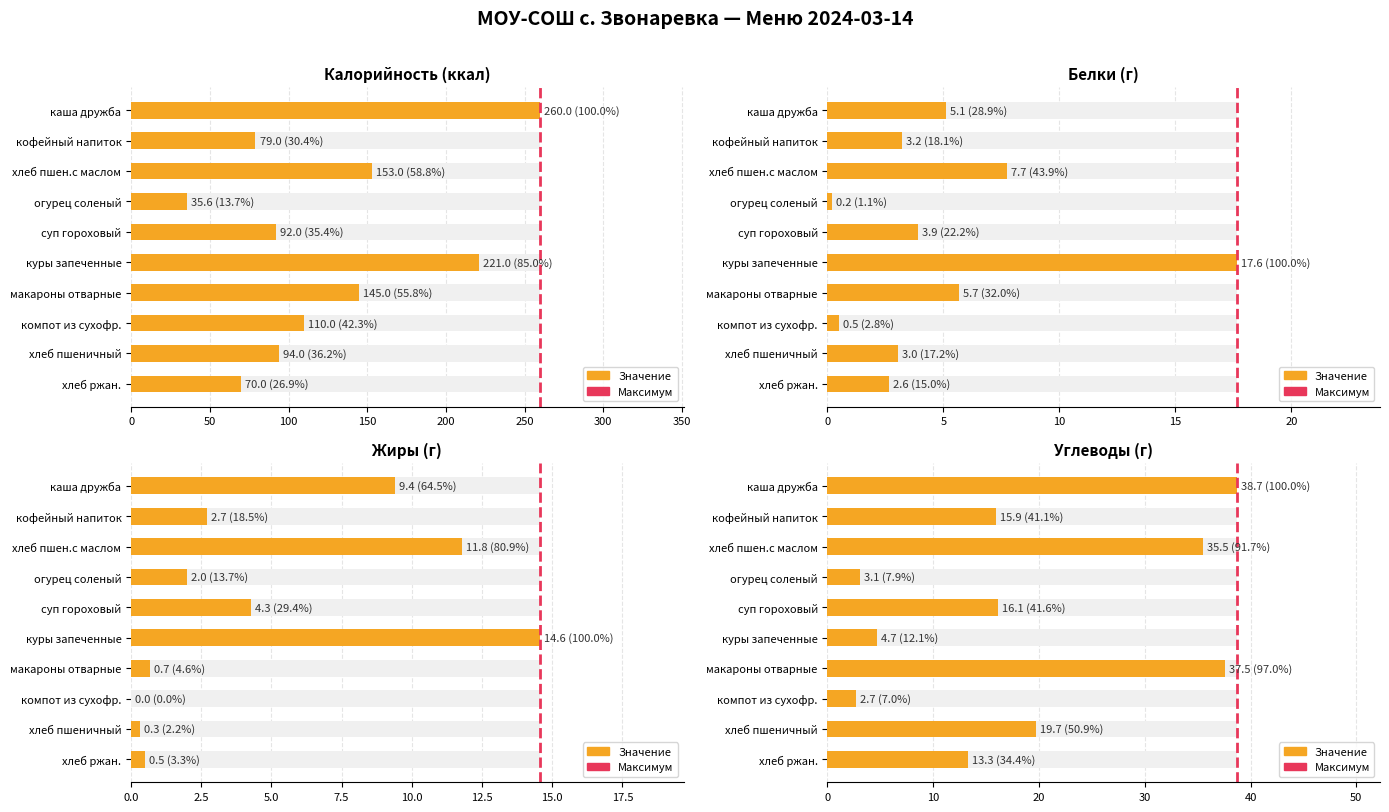

How many values in Жиры (г) are above zero?

9